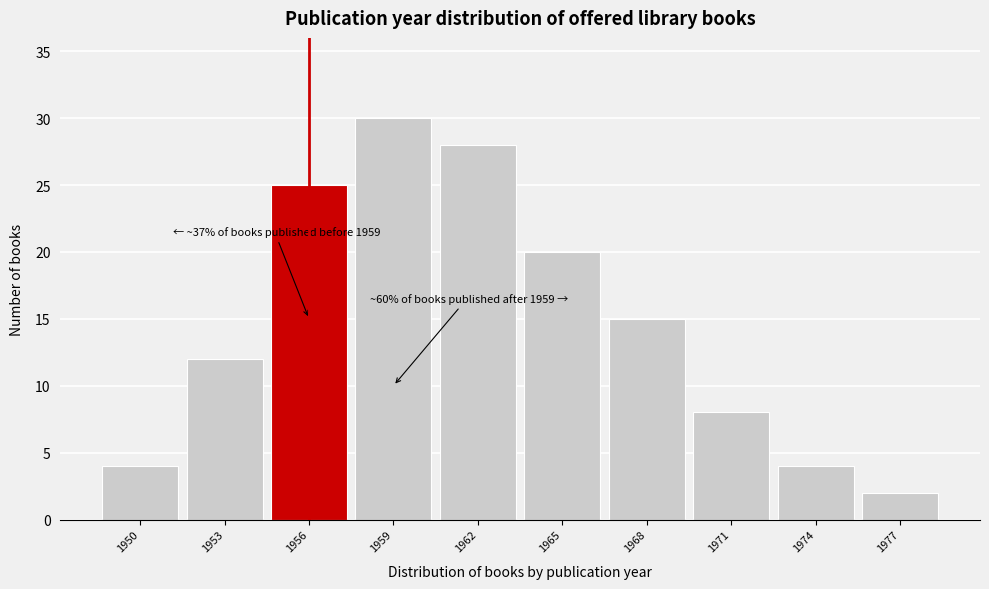

Reading right to left, list all the values displayed in this chart.

1977=2	1974=4	1971=8	1968=15	1965=20	1962=28	1959=30	1956=25	1953=12	1950=4